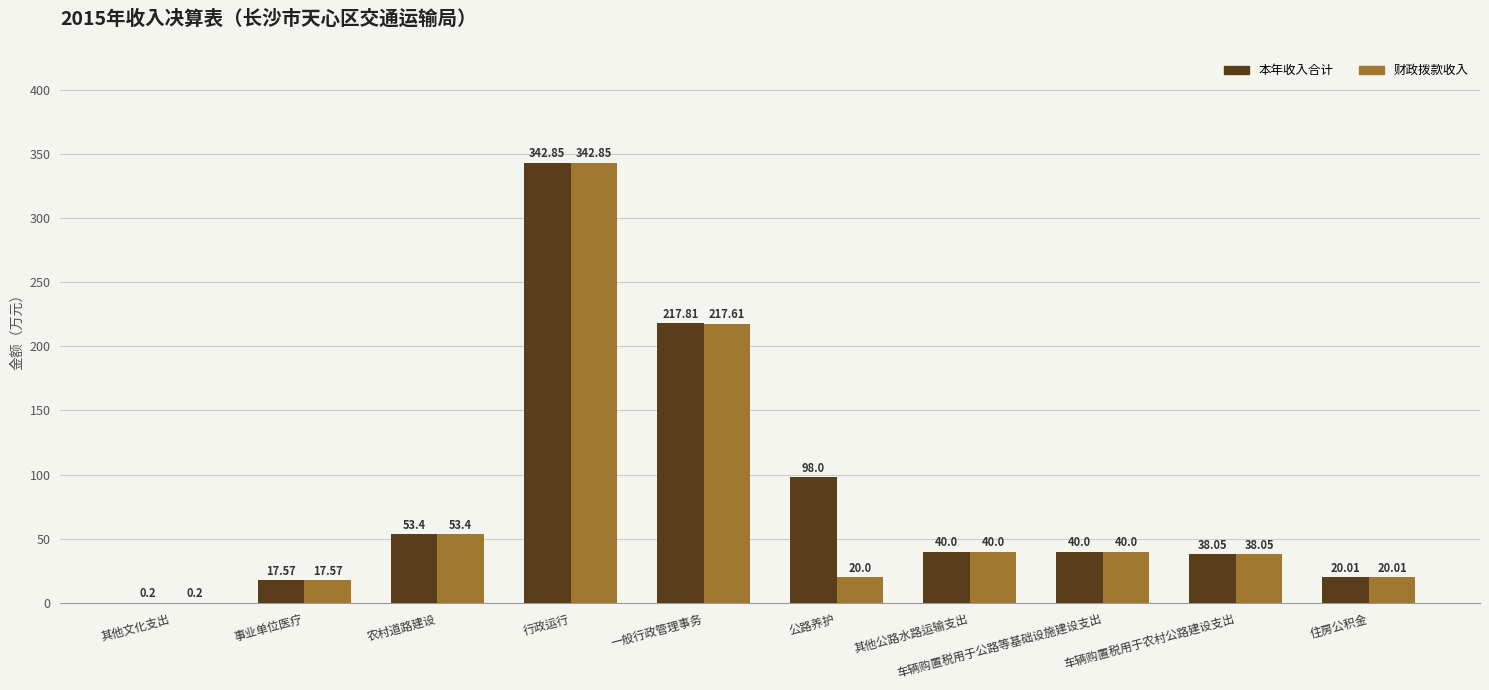

How many data points does each series have?

10